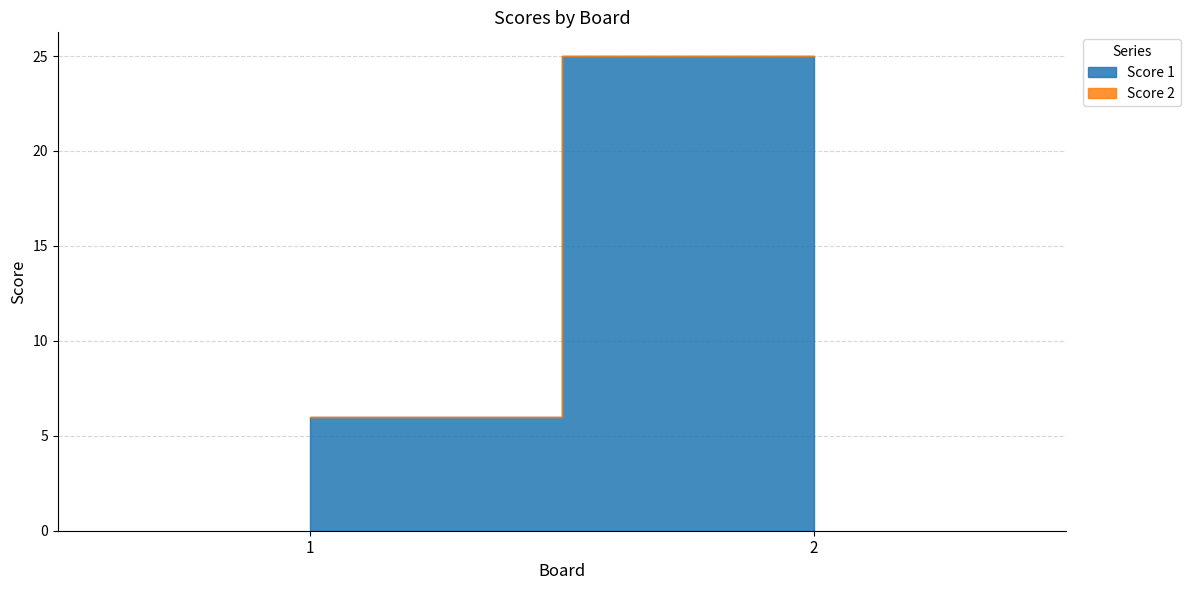

How many Score 1 values are between 6 and 25?

2